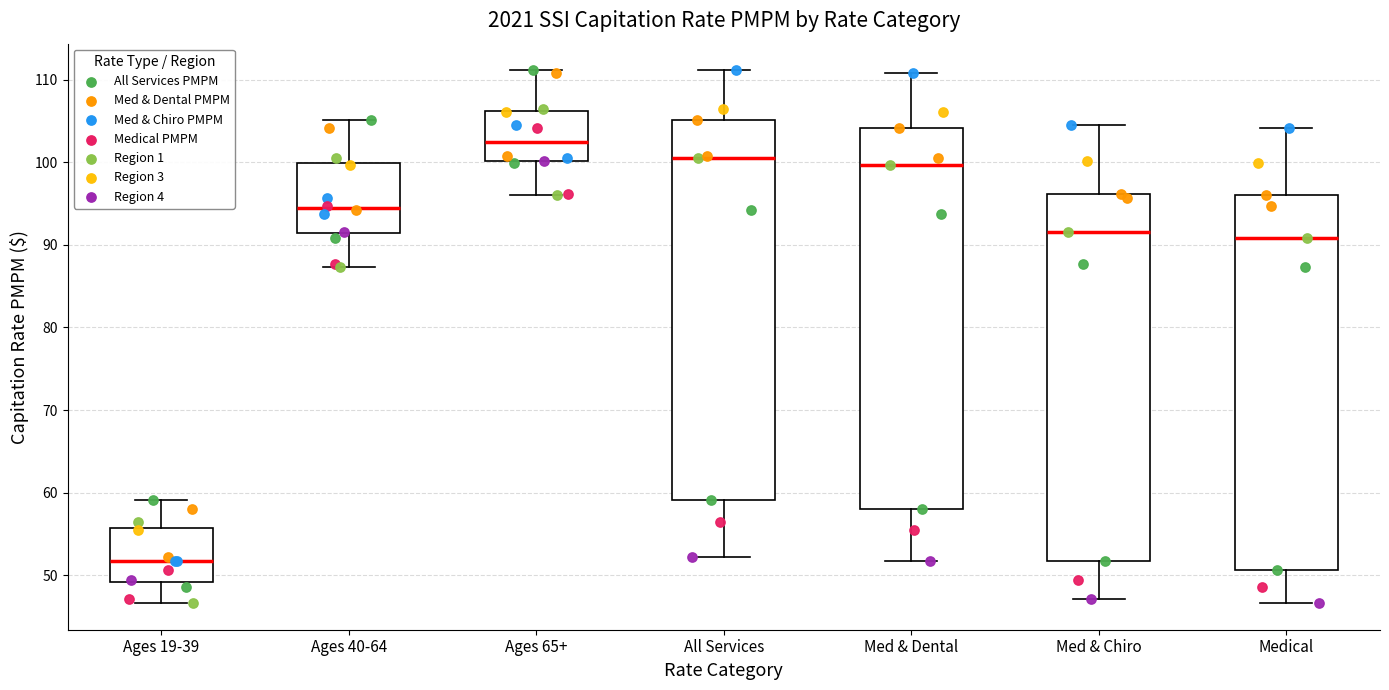

Where does the upper whisker of the box for Med & Chiro end on the y-axis? The values are not printed on the chart, so give them approximately, as read against the axis.

105